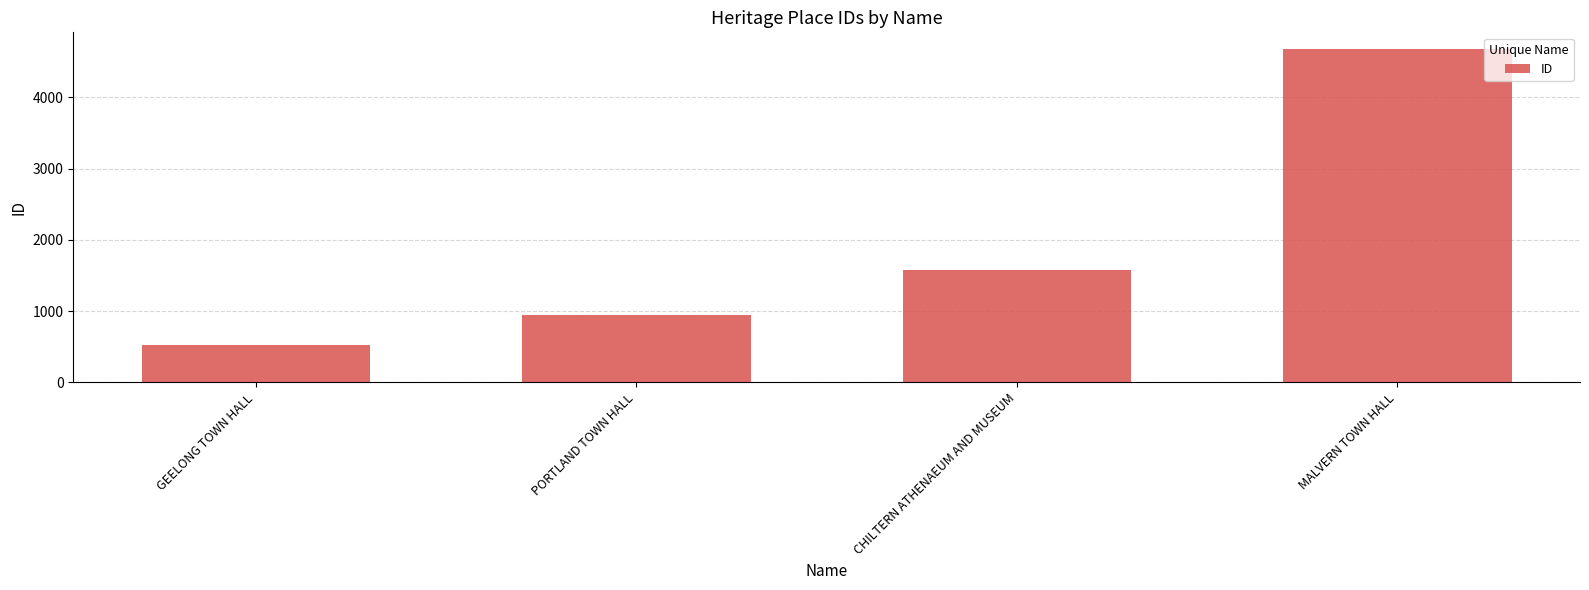

What is the ratio of the value at PORTLAND TOWN HALL to the value at MALVERN TOWN HALL?

0.2